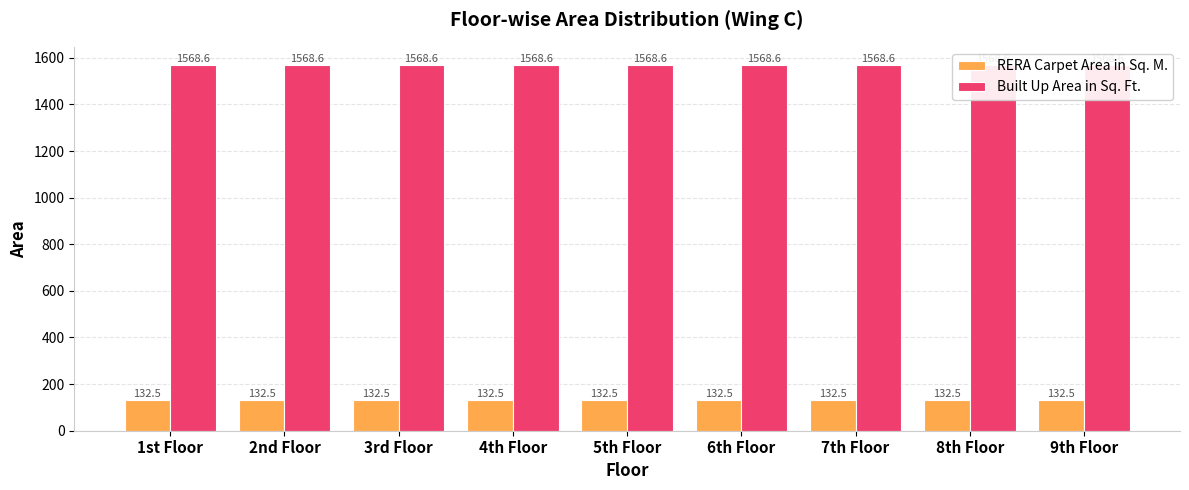

What is the label of the 7th bar from the left?

7th Floor